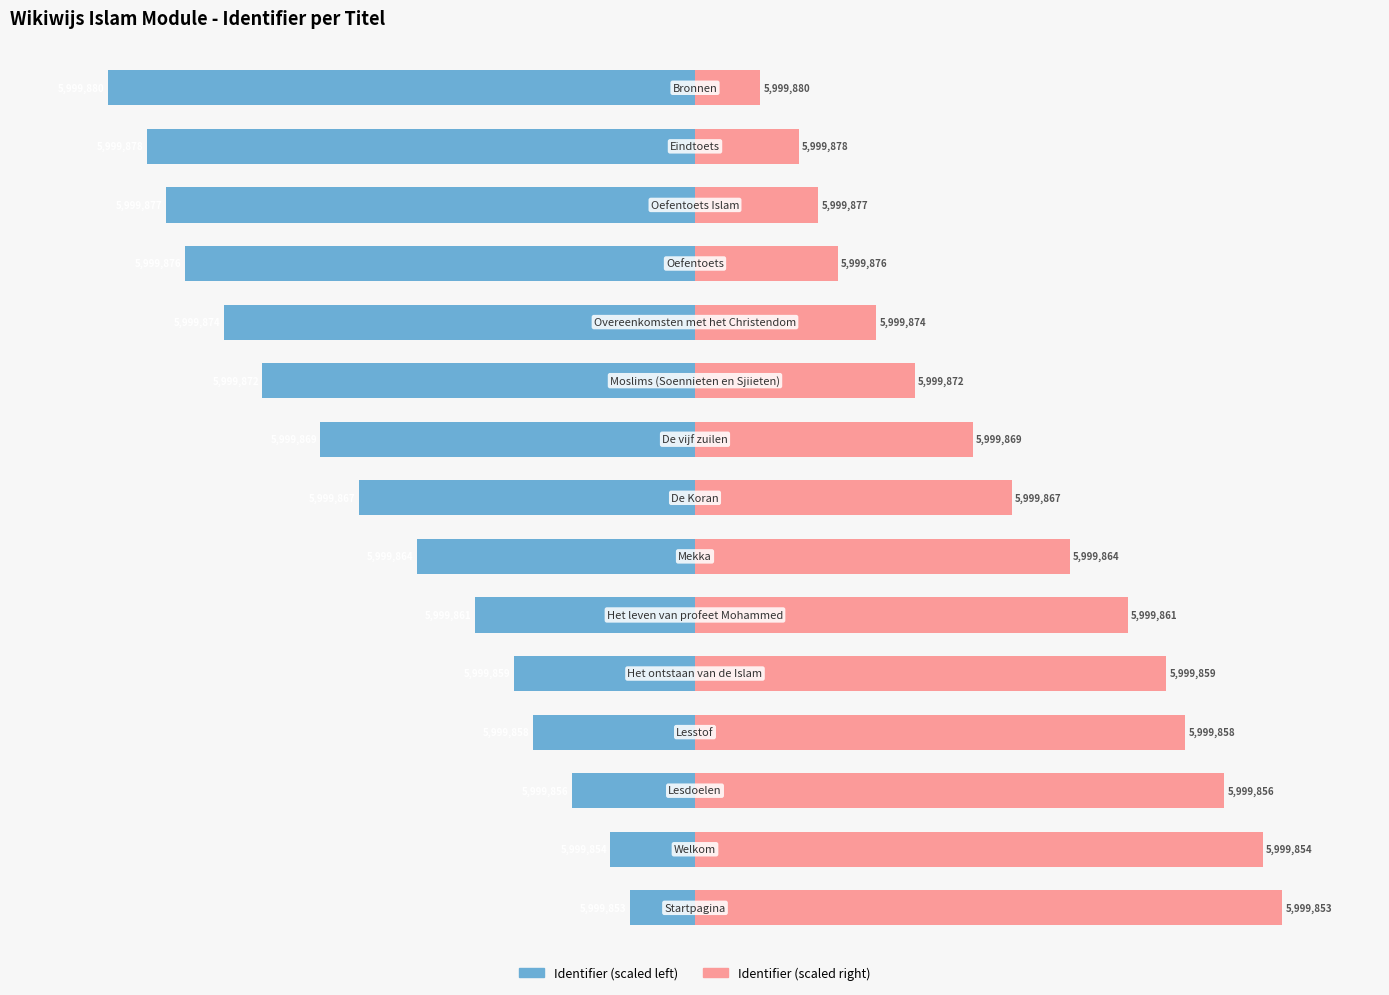

What are all the series names shown in the legend?

Identifier (scaled left), Identifier (scaled right)